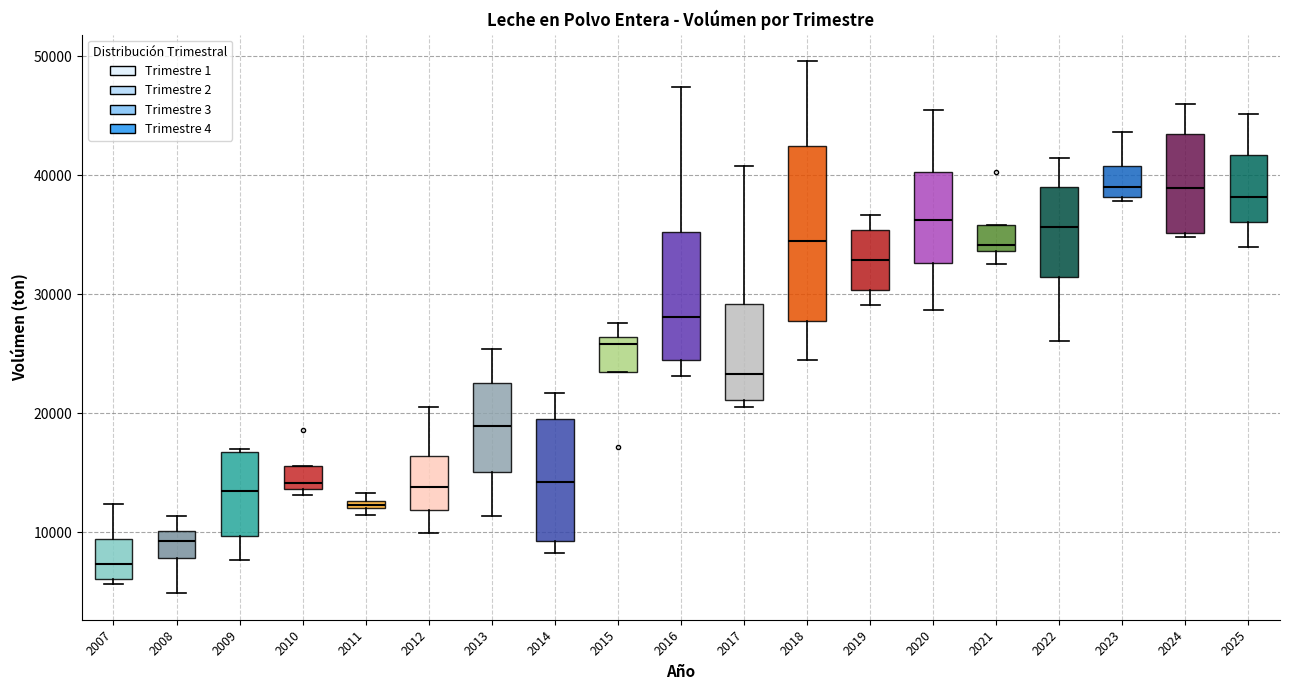

Comparing the boxes themselves (not the whiskers), which one is the tallest?

2018